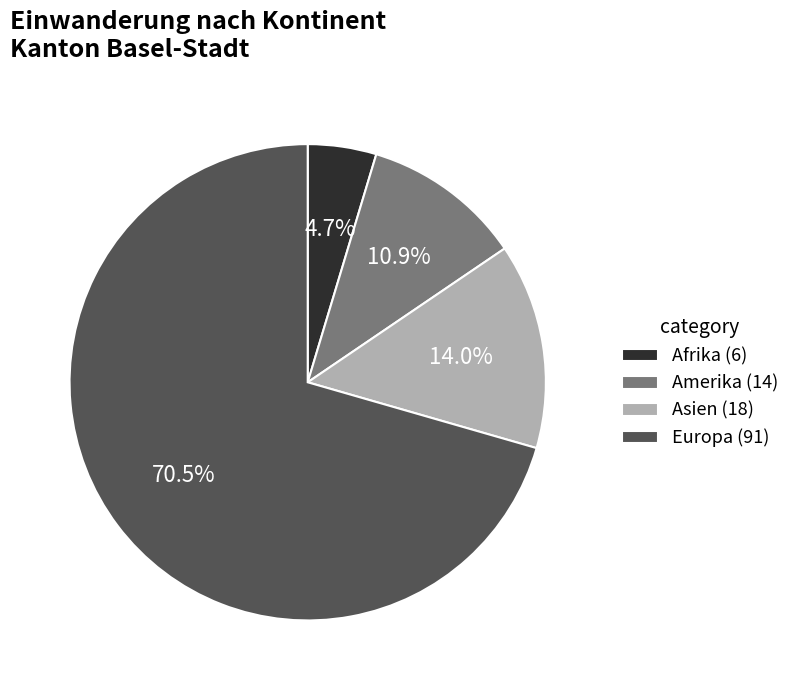

Do Afrika (6) and Asien (18) together represent more than half of the pie?

No